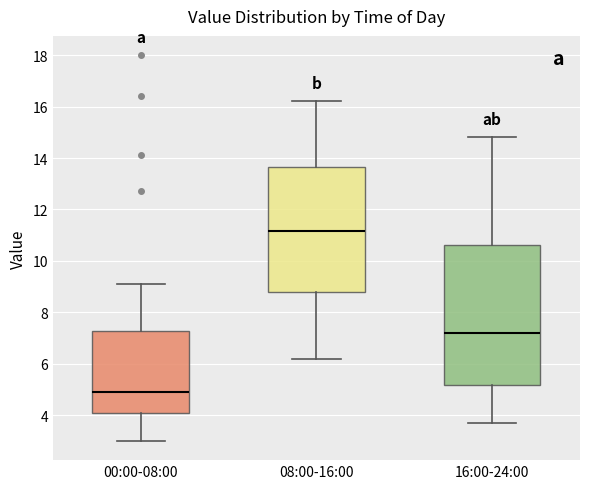

Reading left to right, transcribe this box plot: for each box, give where its median line is, the range the box spans, and where its two whiskers end, as read against the y-axis. The values are not printed on the chart, so give them approximately, as read against the axis.

00:00-08:00: median 5.0, box 4.2 to 7.2, whiskers 3.0 to 9.2
08:00-16:00: median 11.2, box 8.8 to 13.6, whiskers 6.2 to 16.2
16:00-24:00: median 7.2, box 5.2 to 10.6, whiskers 3.8 to 14.8